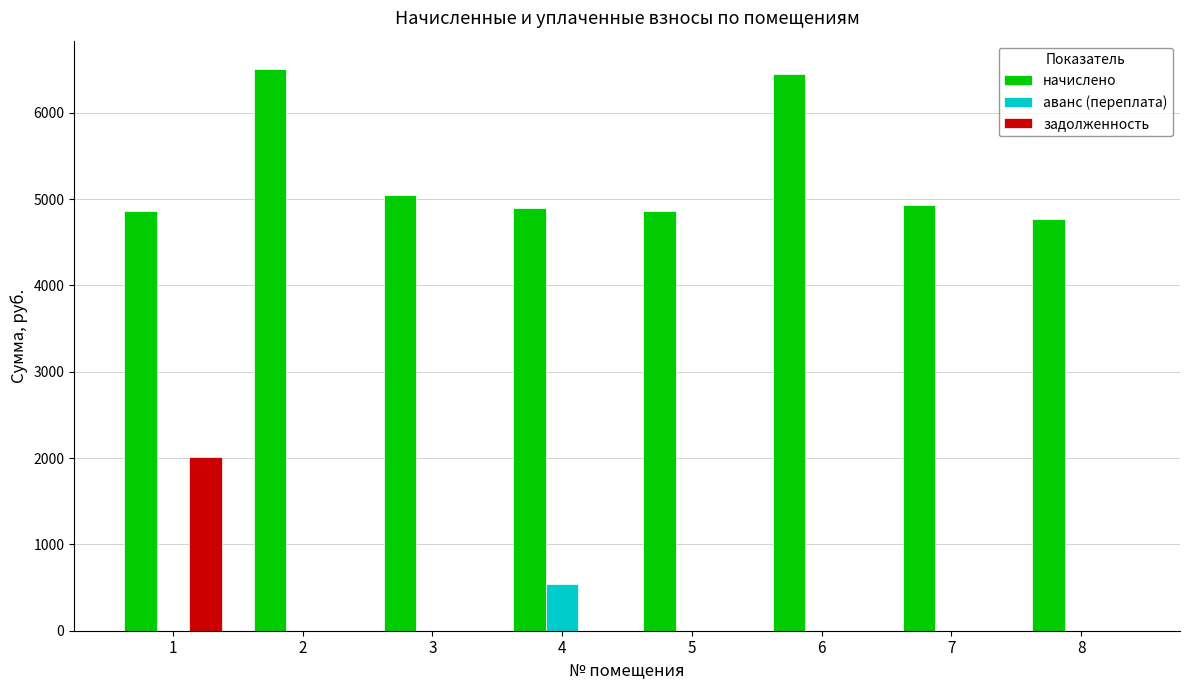

The value of задолженность at 3 is 0.0. True or false?

True